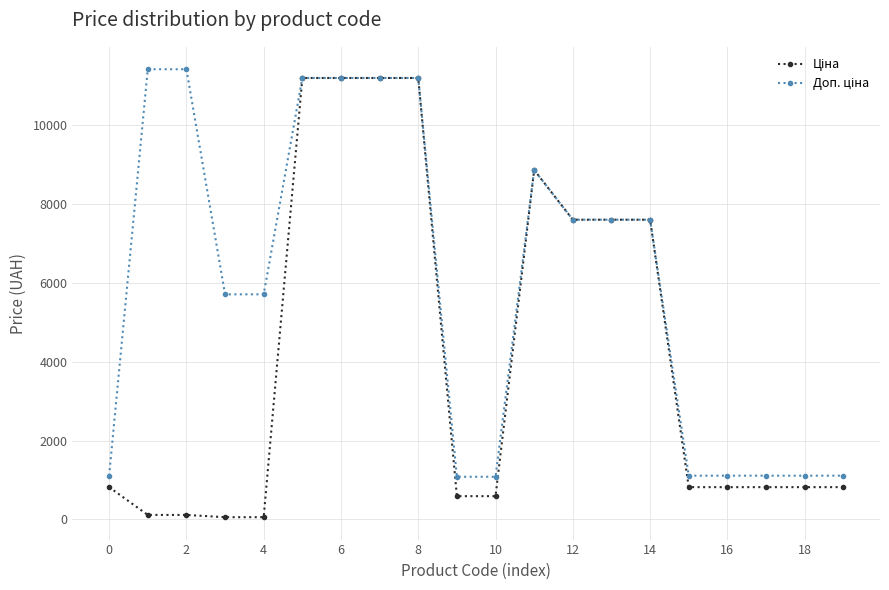

What is the greatest value displayed?

11410.0